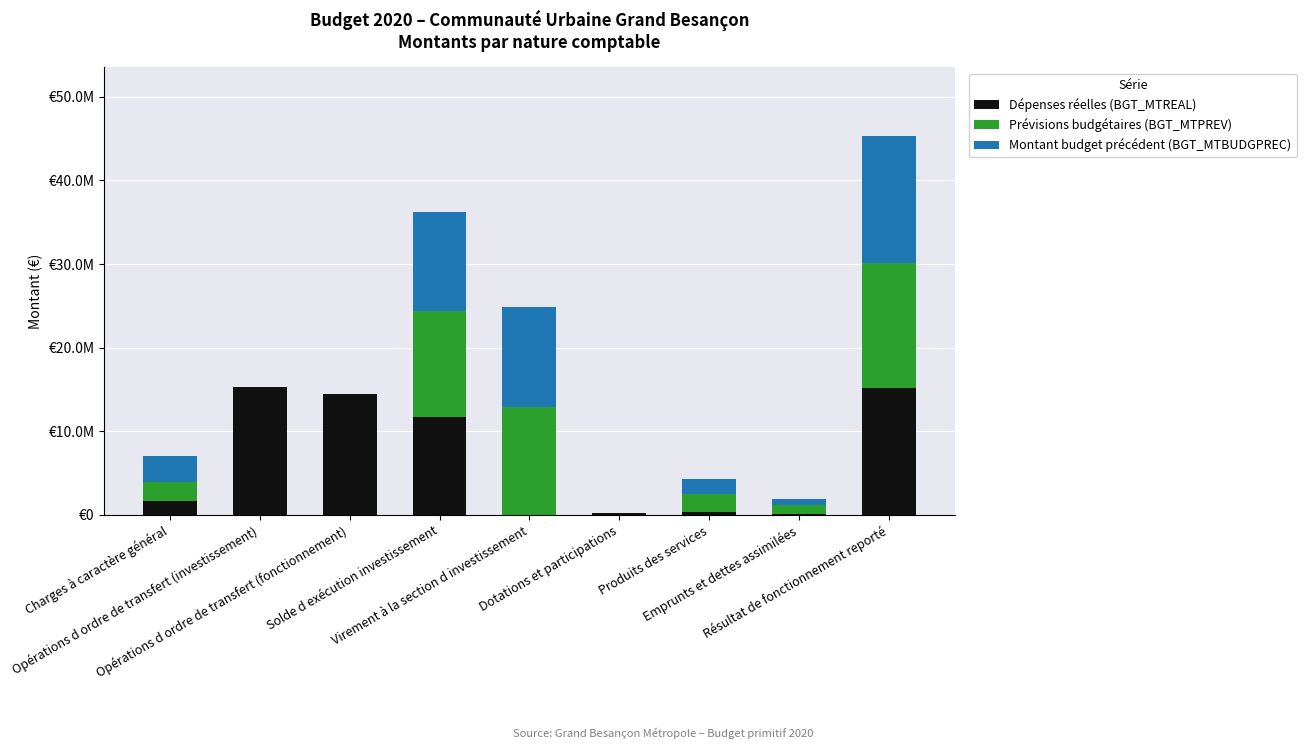

True or false: Dépenses réelles (BGT_MTREAL) has a value of 4258896.2 at Solde d exécution investissement.

False